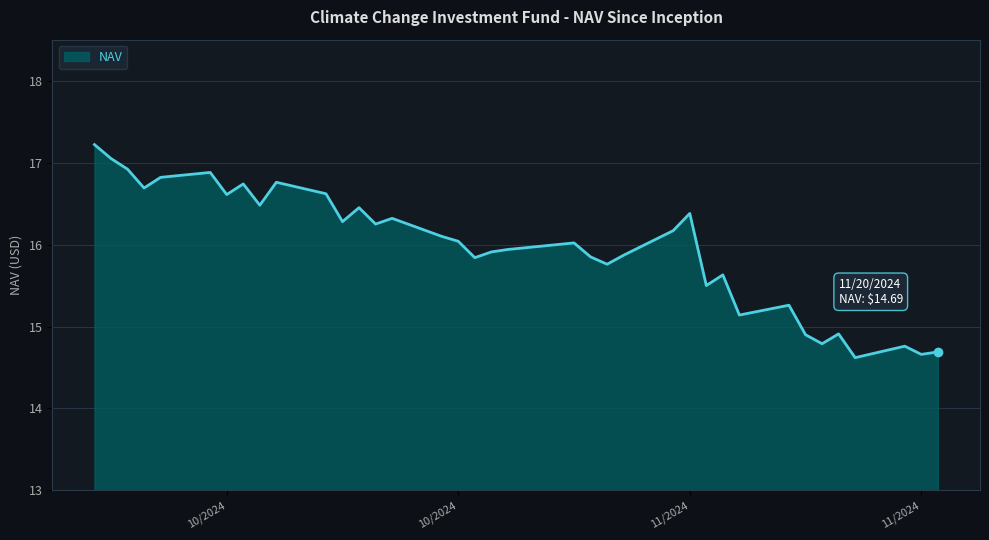

What is the difference between the maximum and minimum values?

2.6